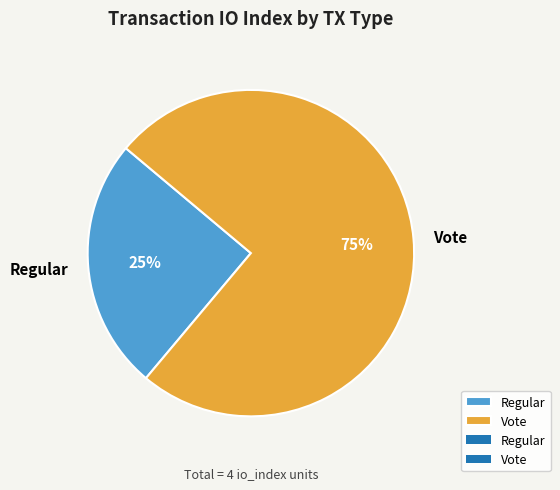

Which has a higher value, Vote or Regular?

Vote